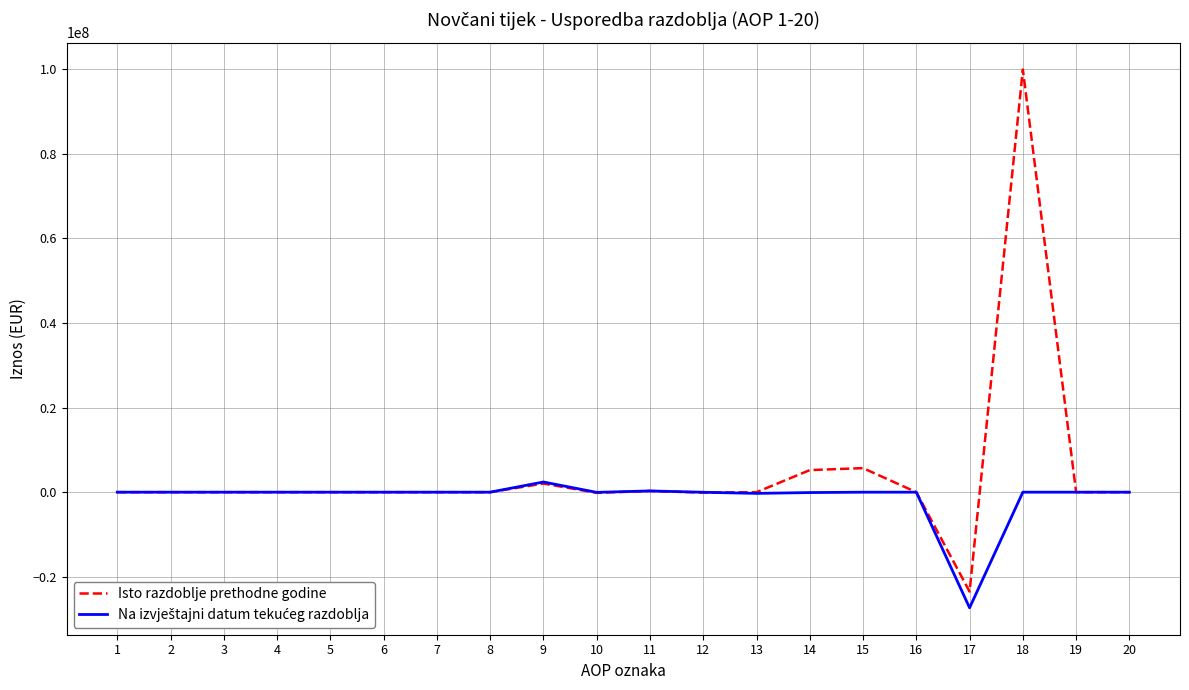

At which category is the sum across all series the highest?

18